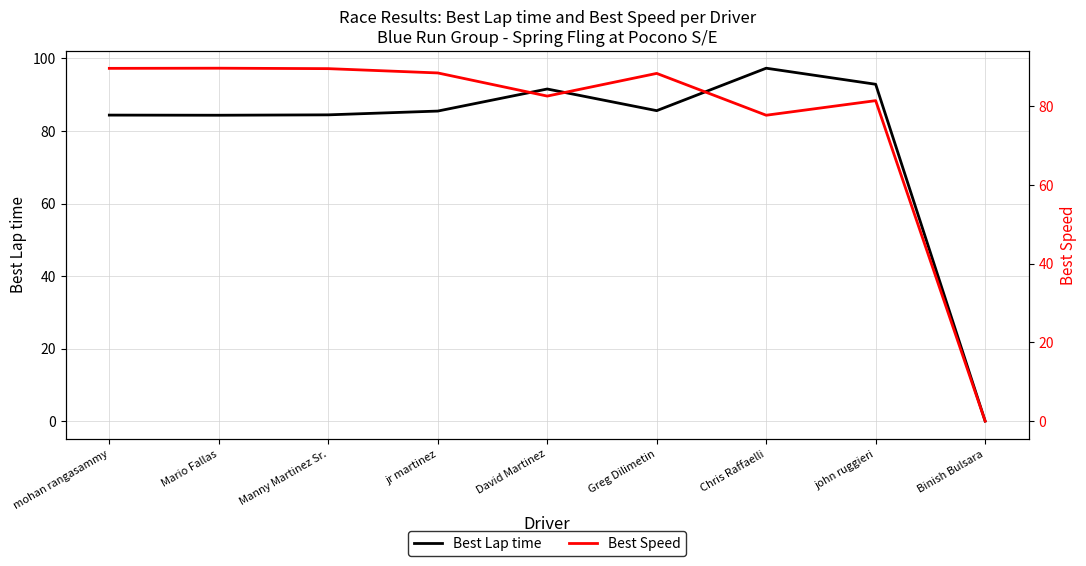

List the series in order of their peak value, highest first.

Best Lap time, Best Speed